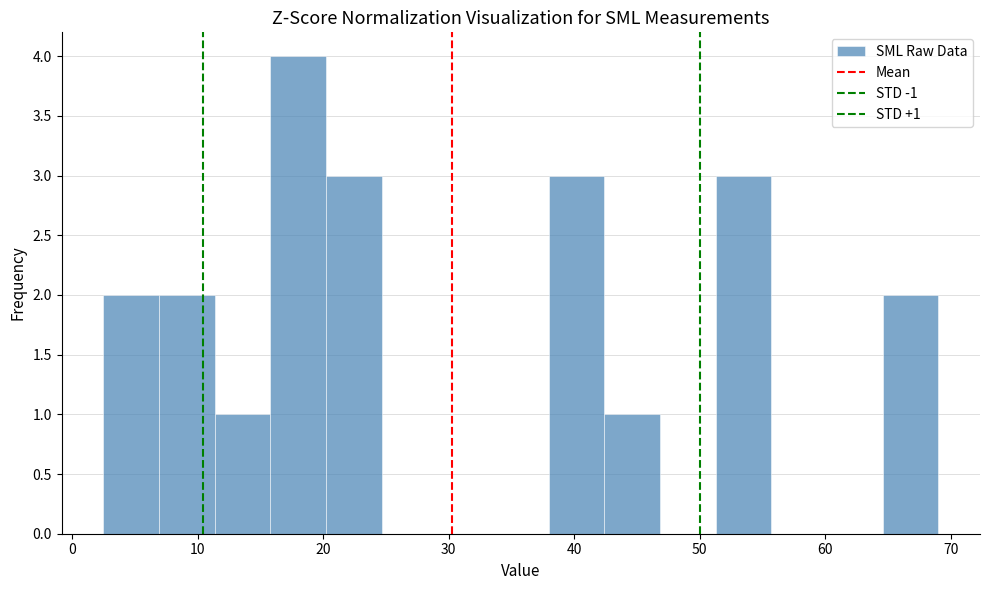

Over which range of the x-axis is the bar tallest?

16 to 20